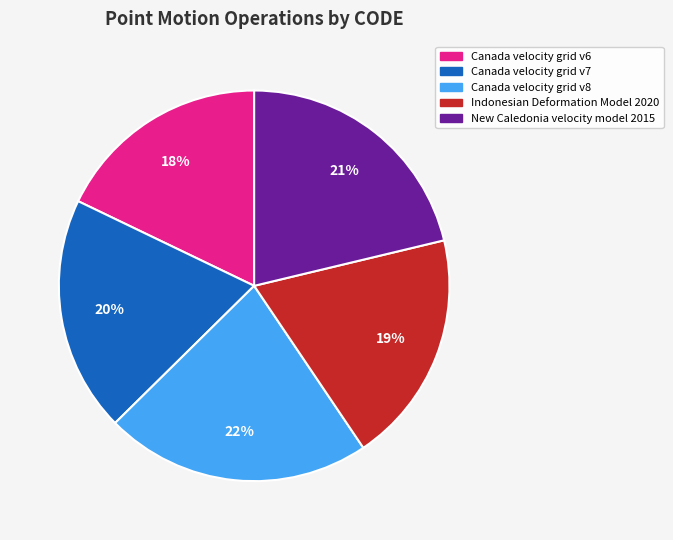

Between Canada velocity grid v8 and New Caledonia velocity model 2015, which is larger?

Canada velocity grid v8